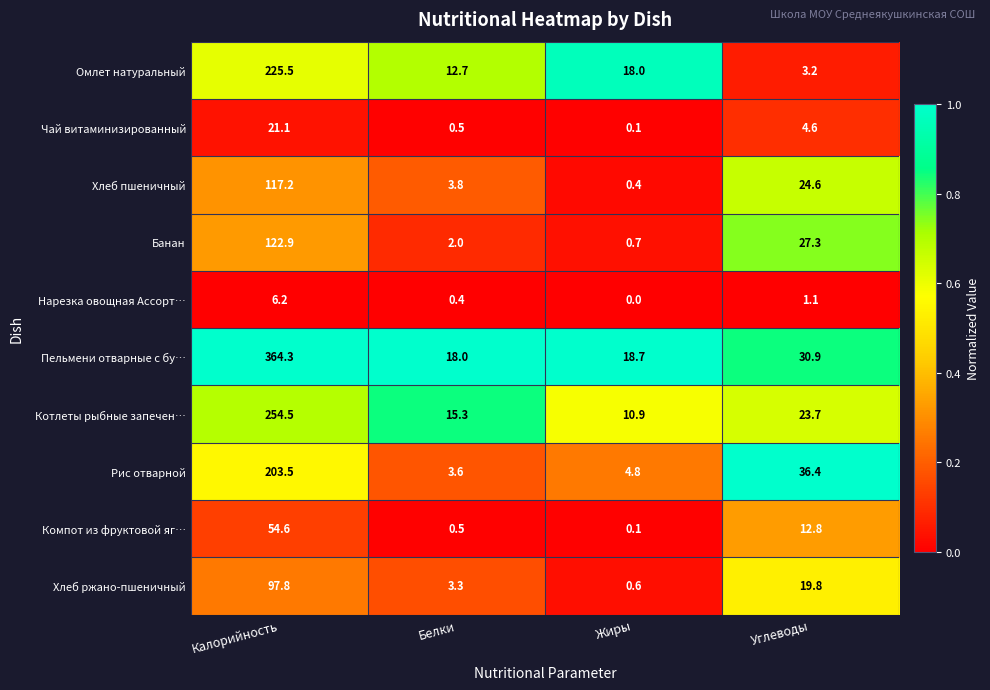

Rank the series by their maximum value, from highest to lowest.

Пельмени отварные с бу…, Котлеты рыбные запечен…, Омлет натуральный, Рис отварной, Банан, Хлеб пшеничный, Хлеб ржано-пшеничный, Компот из фруктовой яг…, Чай витаминизированный, Нарезка овощная Ассорт…